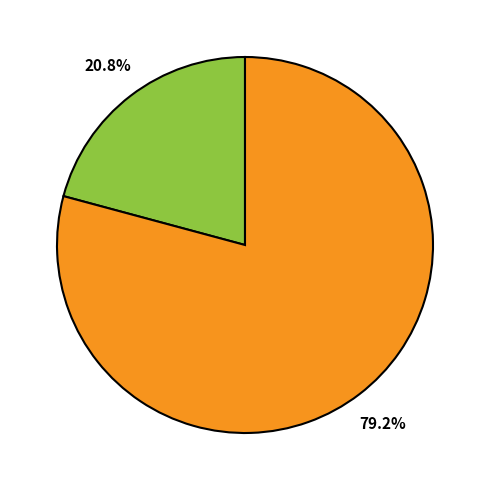

Is there a majority slice in this chart?

Yes